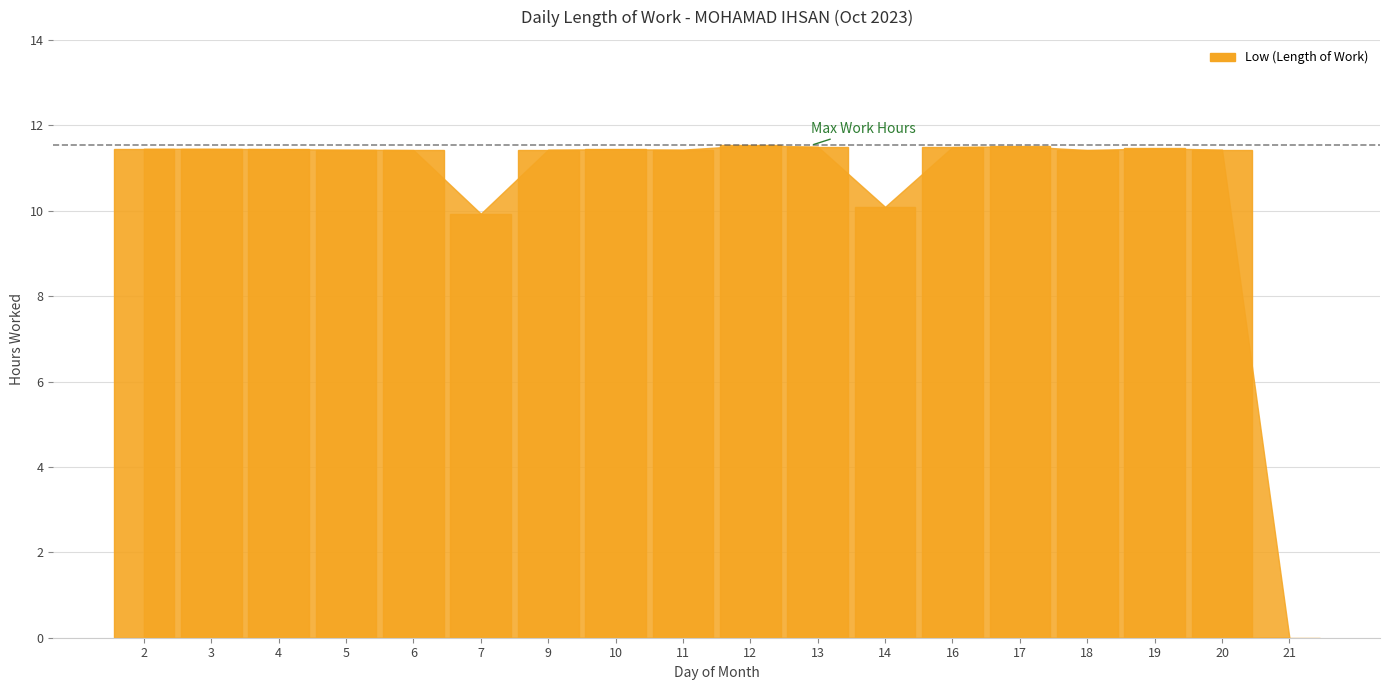

What is the ratio of the value at 6 to the value at 20?

1.0